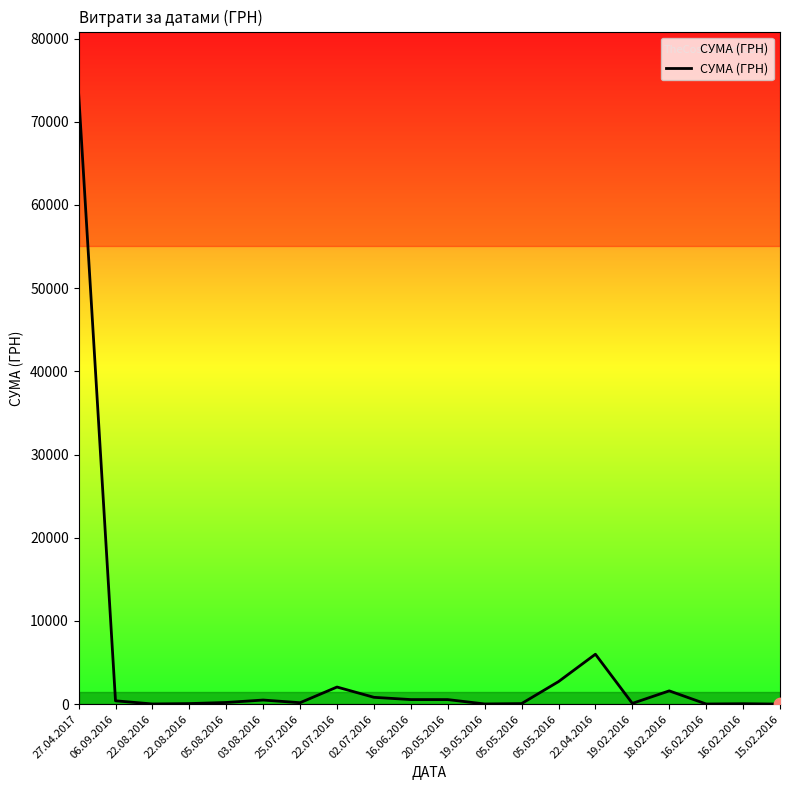

Approximately how many times larger is the value at 27.04.2017 compared to 22.04.2016?

12.2